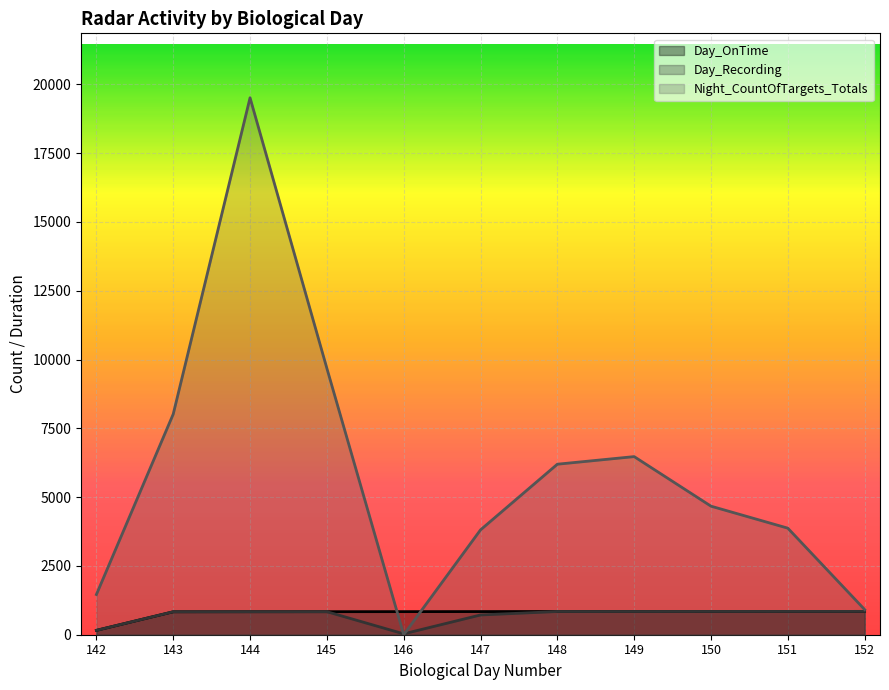

How many lines are shown in the chart?

3